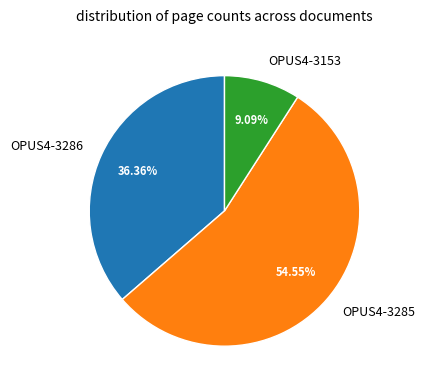

Between OPUS4-3153 and OPUS4-3286, which is larger?

OPUS4-3286